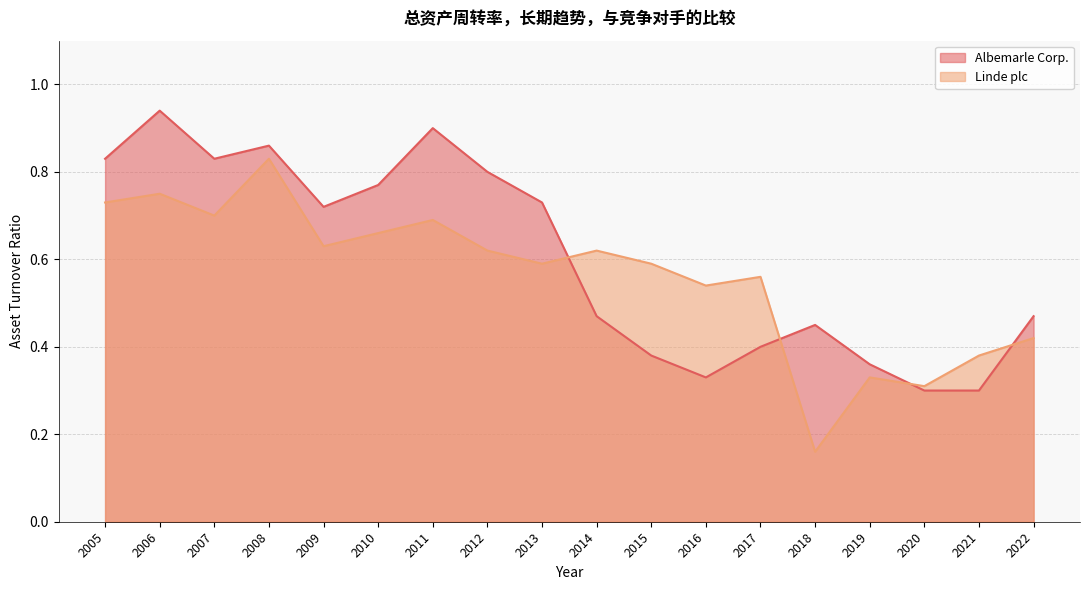

What is the approximate value of Albemarle Corp. at 2012?

0.8